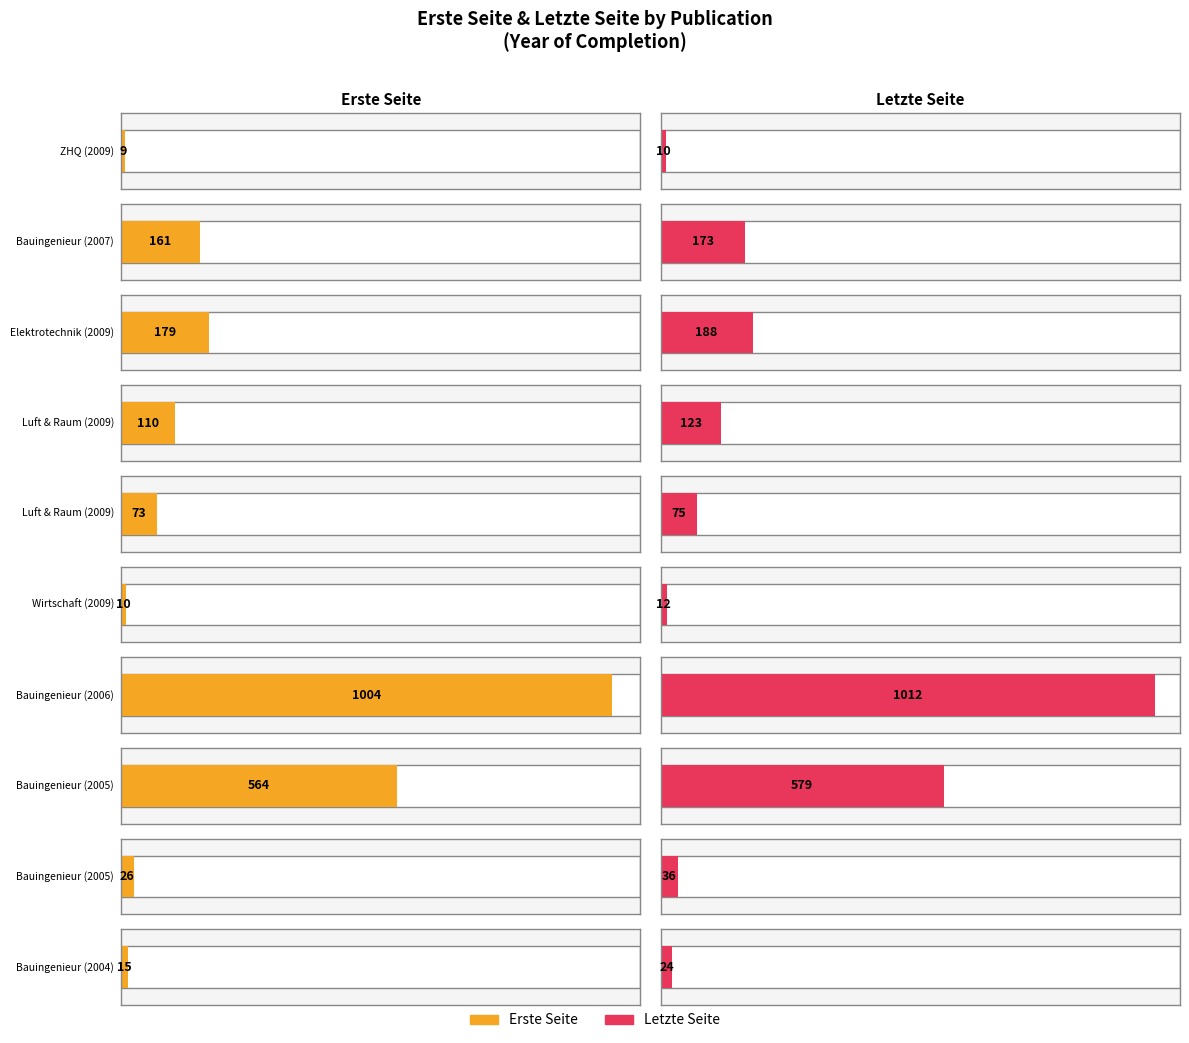

True or false: Letzte Seite has a value of 1646 at 2006.

False